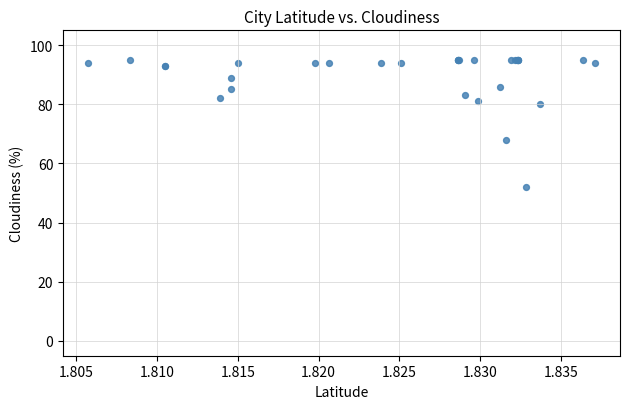

What Y value in the scatter plot is closest to 73?

68